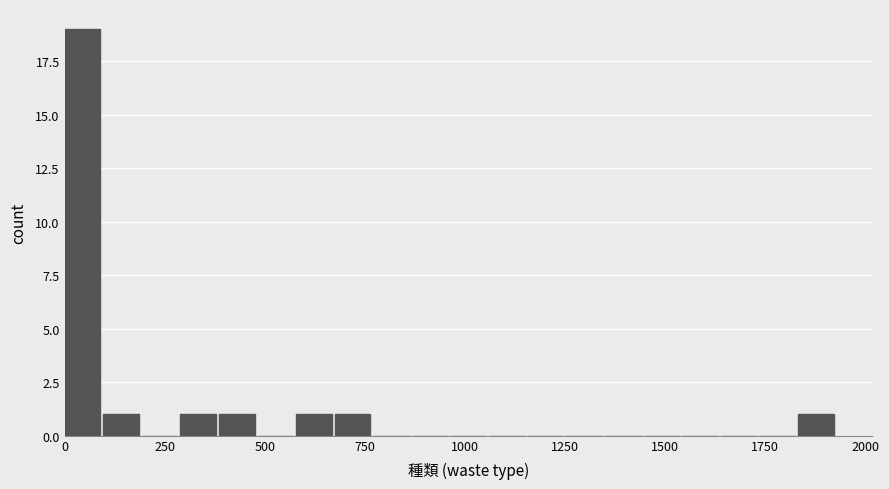

Around what value on the x-axis is the tallest bar? Give the approximate position of its centre, as read against the axis.

50